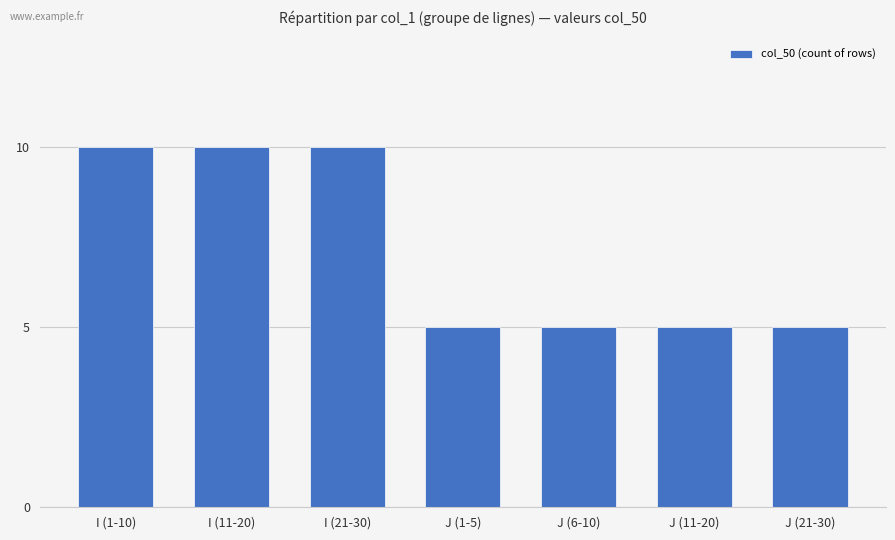

What is the average value?

7